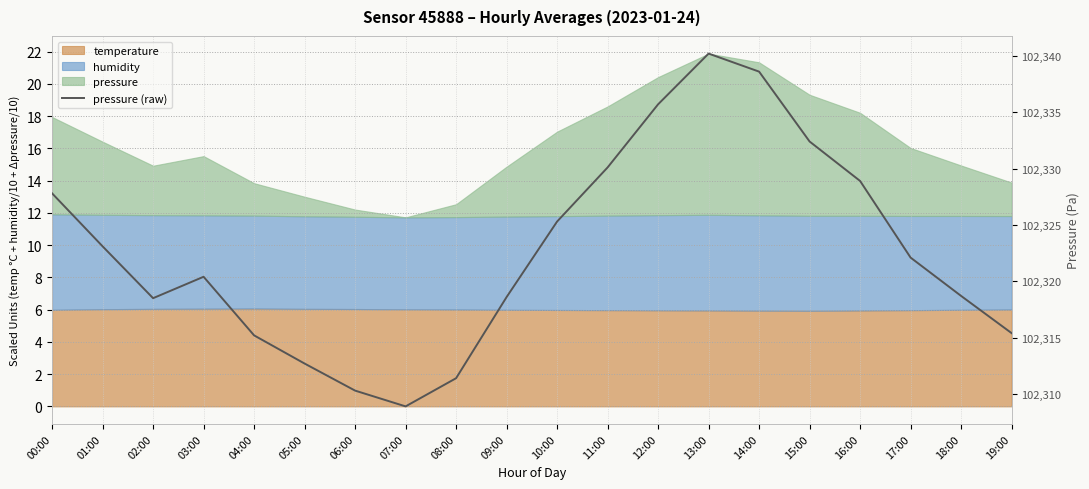

Reading right to left, extract all data points from this chart.

19:00=102315.4	18:00=102318.7	17:00=102322.1	16:00=102328.9	15:00=102332.4	14:00=102338.6	13:00=102340.2	12:00=102335.7	11:00=102330.1	10:00=102325.3	09:00=102318.6	08:00=102311.4	07:00=102308.9	06:00=102310.3	05:00=102312.7	04:00=102315.2	03:00=102320.4	02:00=102318.5	01:00=102323.1	00:00=102327.8